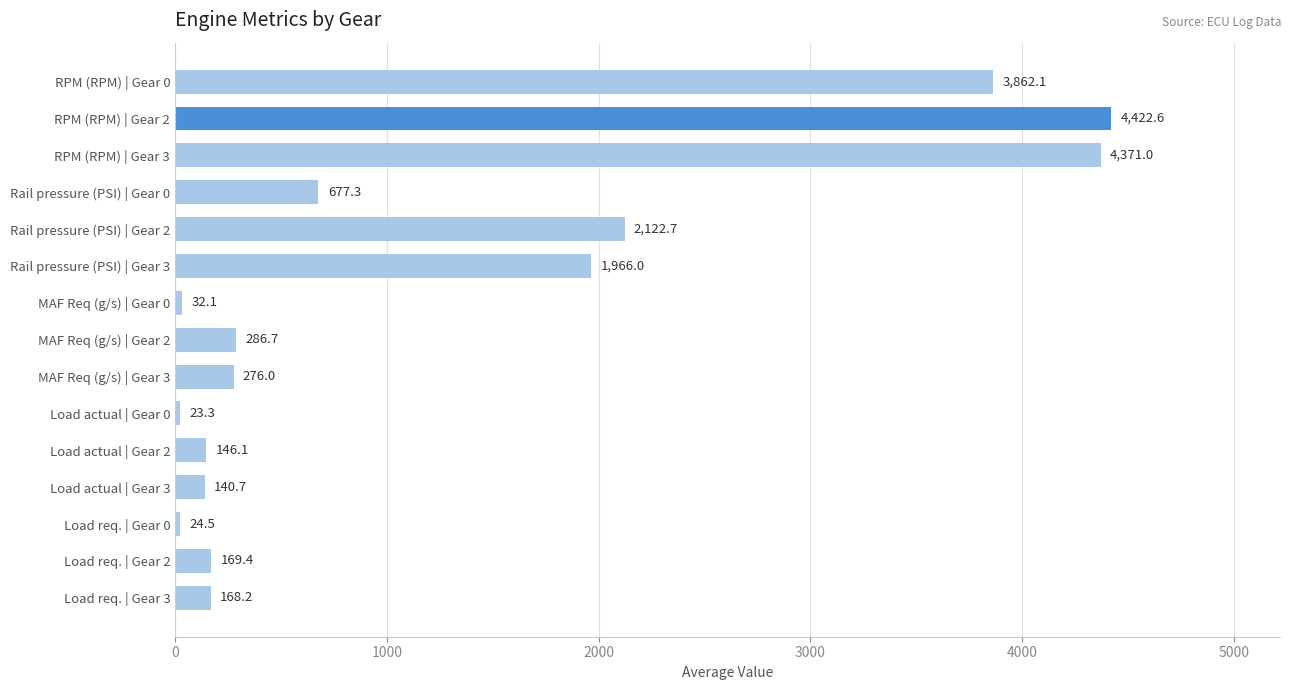

What is the greatest value displayed?

4422.6